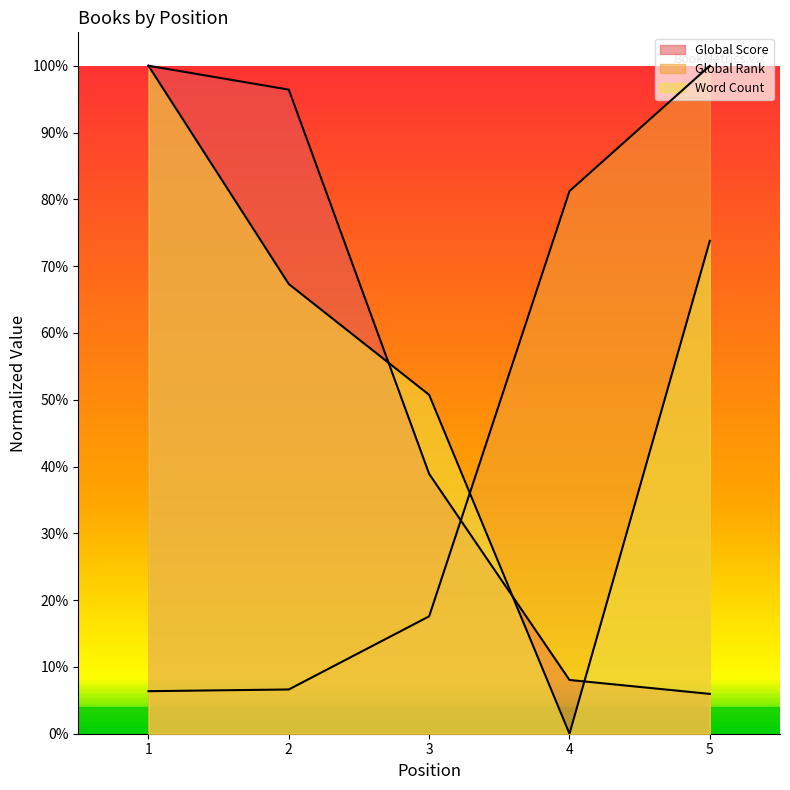

How many data points in Word Count are above 0?

4